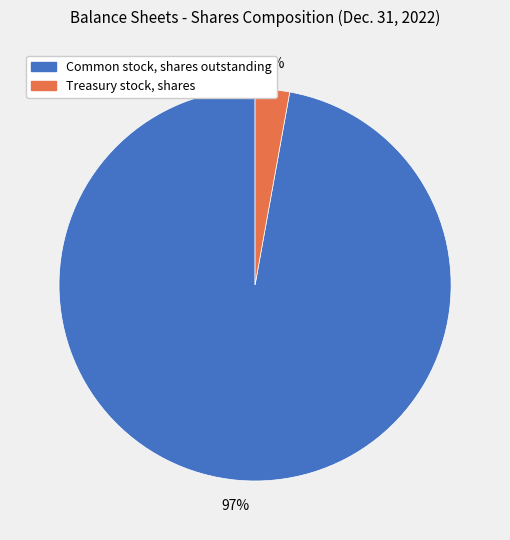

Between Treasury stock, shares and Common stock, shares outstanding, which is larger?

Common stock, shares outstanding